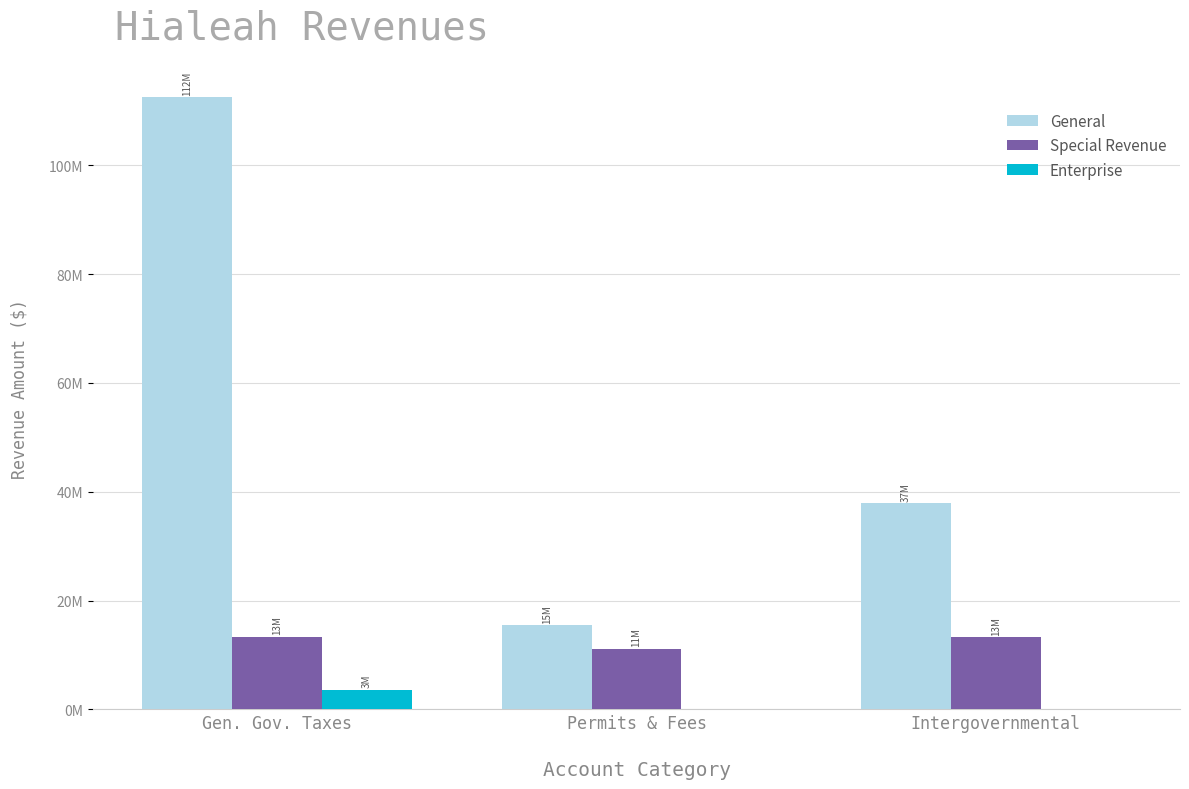

Are the bars grouped side by side (vs. stacked)?

Yes